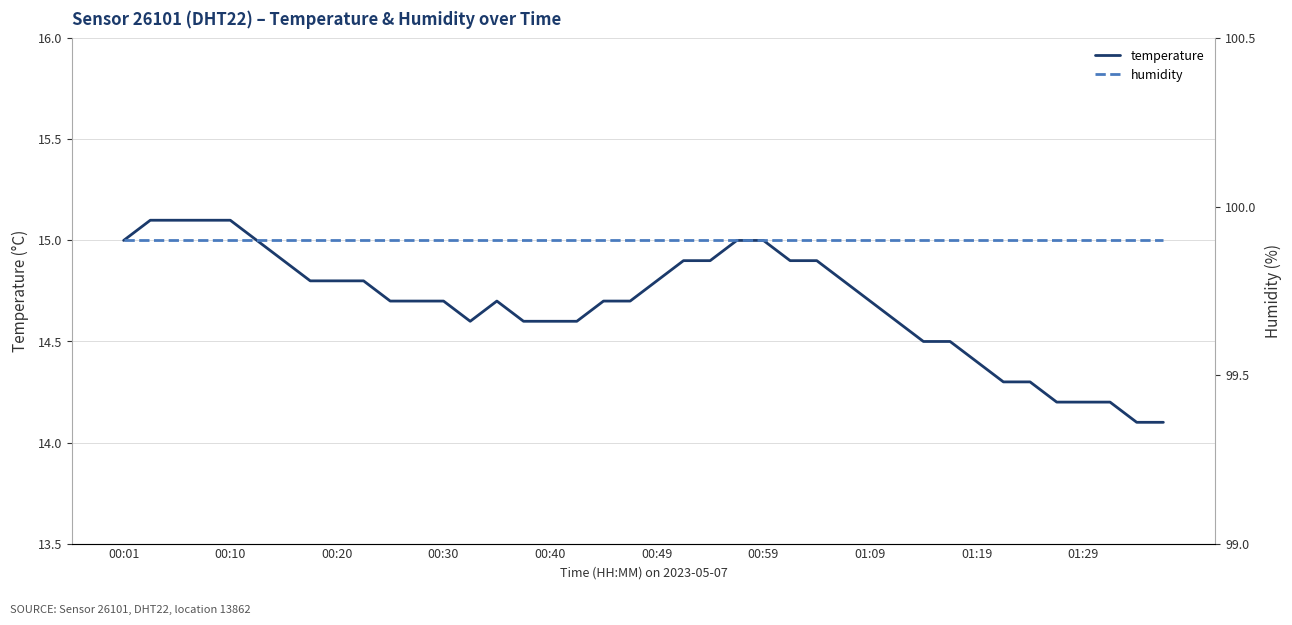

True or false: humidity and temperature intersect in this chart.

False